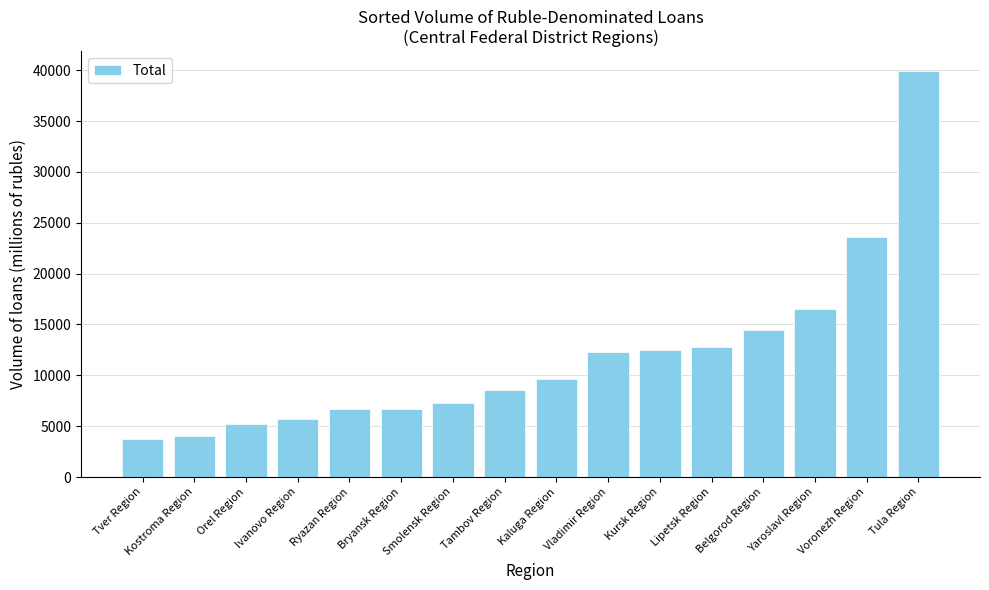

What value does the data have at Bryansk Region, to the nearest 100?

6700